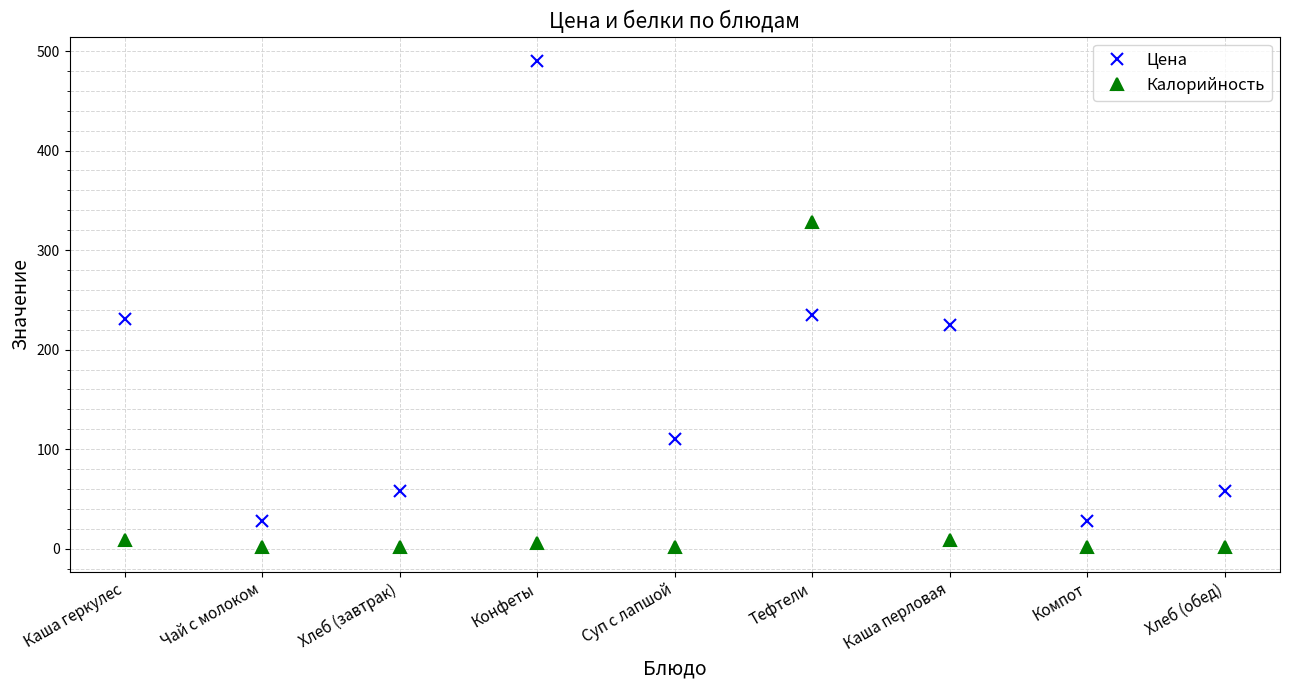

How many interior local valleys does the Цена series have?

3